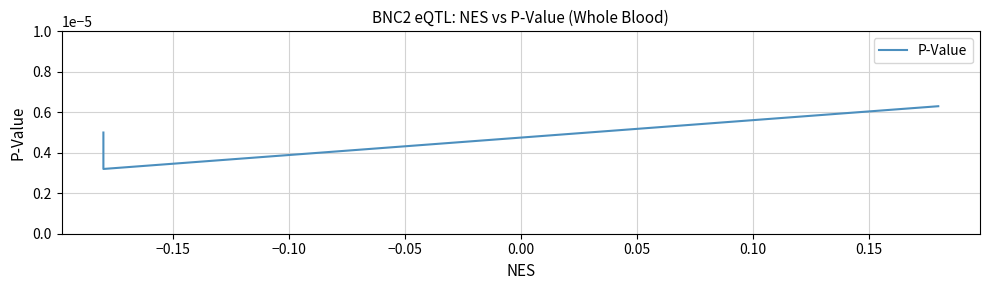

The value at −0.20 is 0.0. True or false?

False